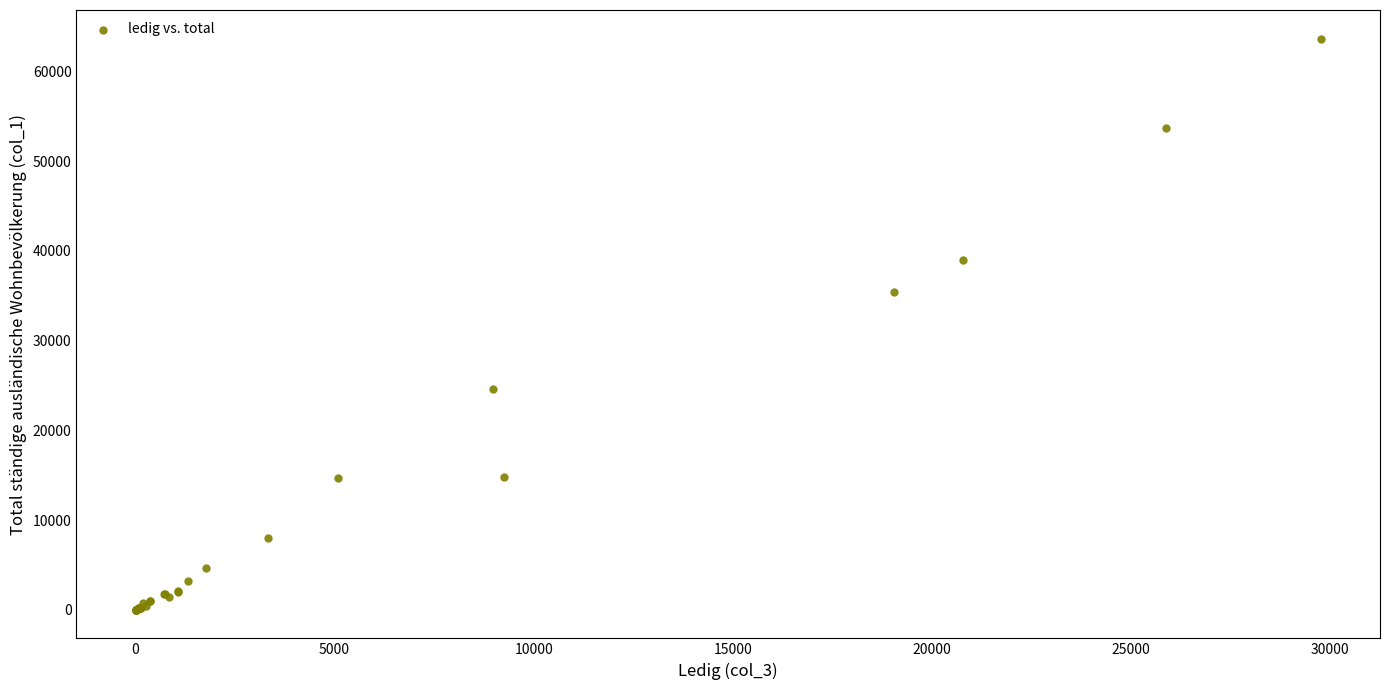

What Y value in the scatter plot is closest to 31829?

35421